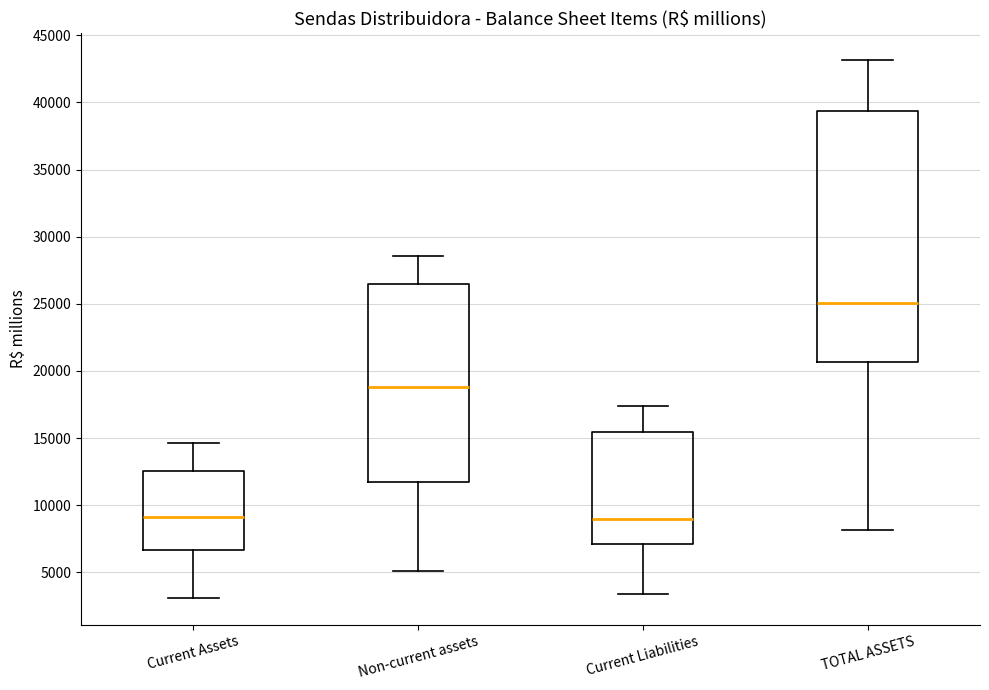

Reading left to right, read every box against the y-axis: the position of its median line, the range the box covers, and the ends of its whiskers. The values are not printed on the chart, so give them approximately, as read against the axis.

Current Assets: median 9000, box 6500 to 12500, whiskers 3000 to 14500
Non-current assets: median 19000, box 11500 to 26500, whiskers 5000 to 28500
Current Liabilities: median 9000, box 7000 to 15500, whiskers 3500 to 17500
TOTAL ASSETS: median 25000, box 20500 to 39500, whiskers 8000 to 43000